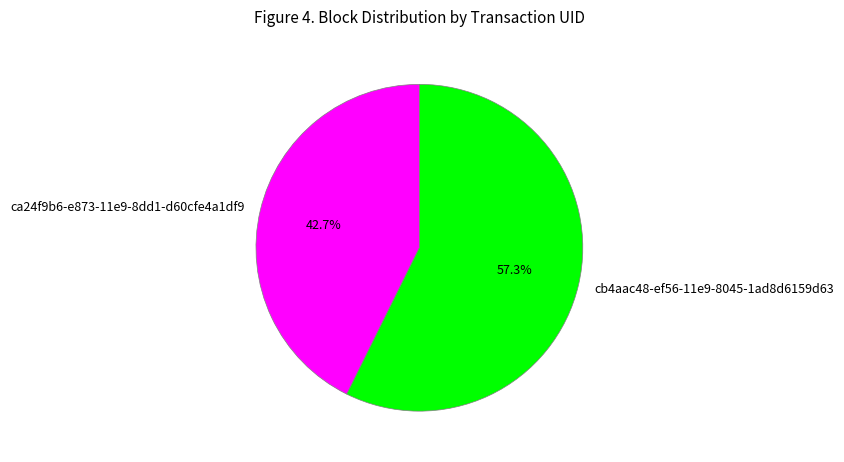

Combined, what portion of the pie is cb4aac48-ef56-11e9-8045-1ad8d6159d63 and ca24f9b6-e873-11e9-8dd1-d60cfe4a1df9?

100.0%